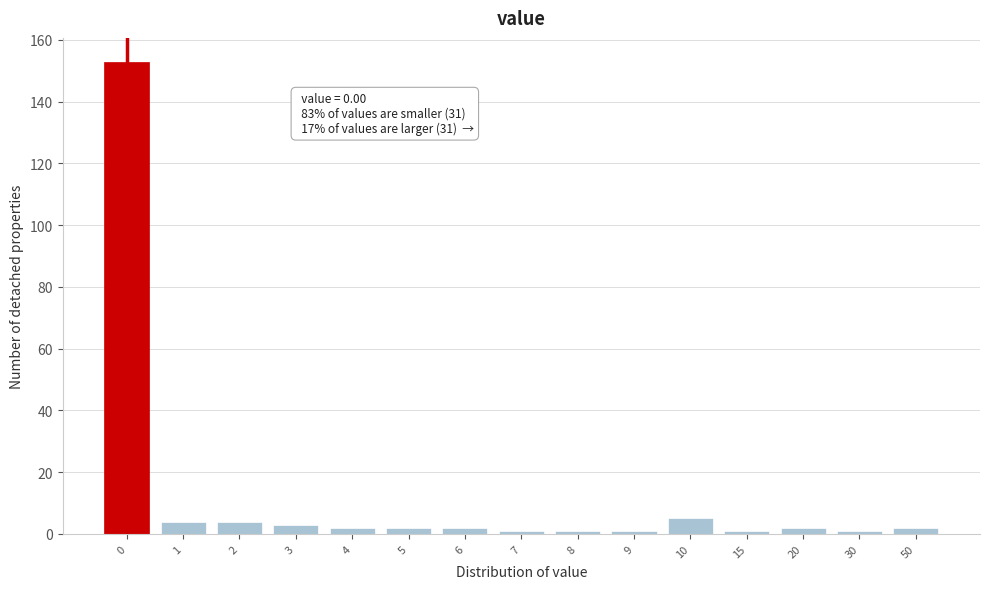

Reading right to left, extract all data points from this chart.

50=2	30=1	20=2	15=1	10=5	9=1	8=1	7=1	6=2	5=2	4=2	3=3	2=4	1=4	0=153